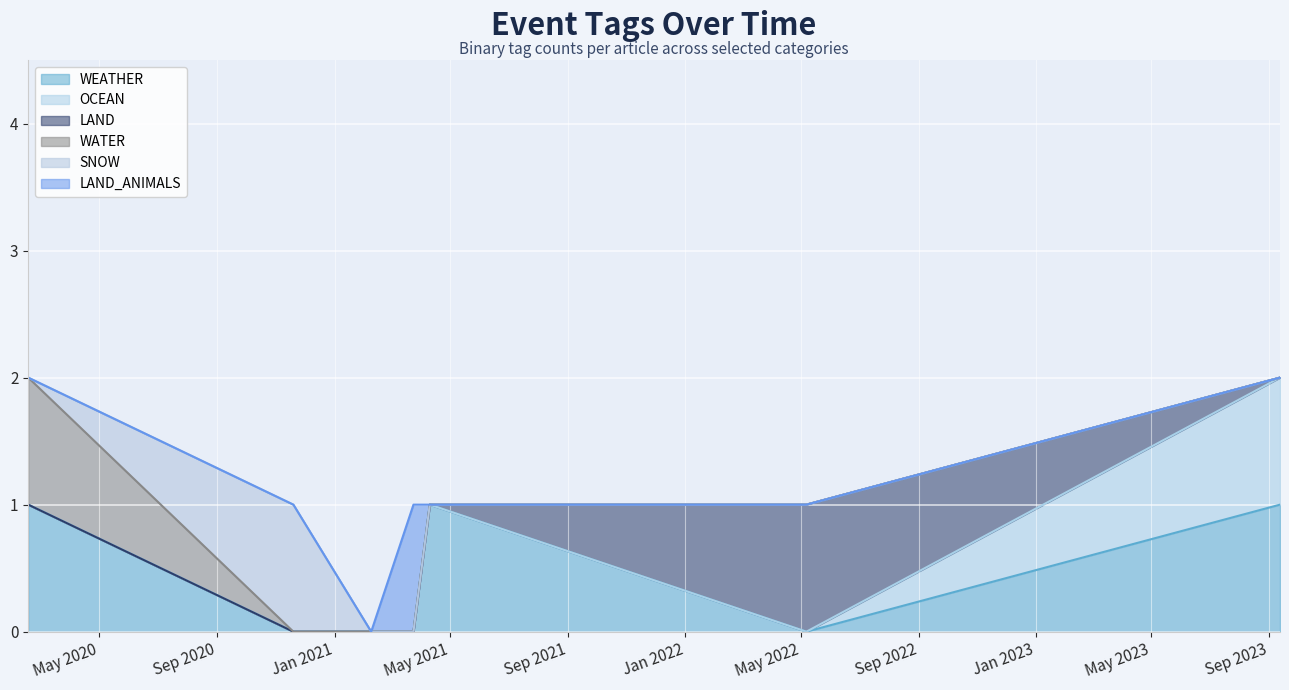

What are all the series names shown in the legend?

WEATHER, OCEAN, LAND, WATER, SNOW, LAND_ANIMALS